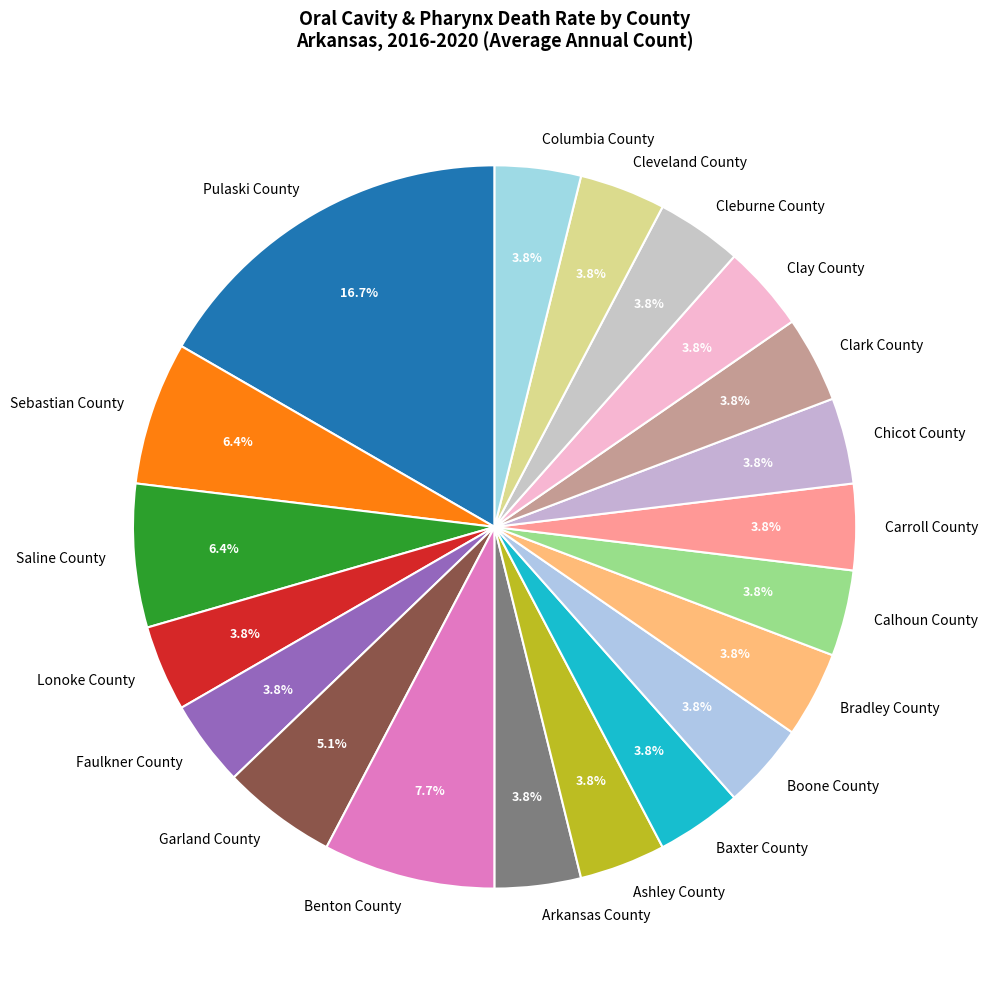

True or false: Cleburne County accounts for 4% of the total.

True